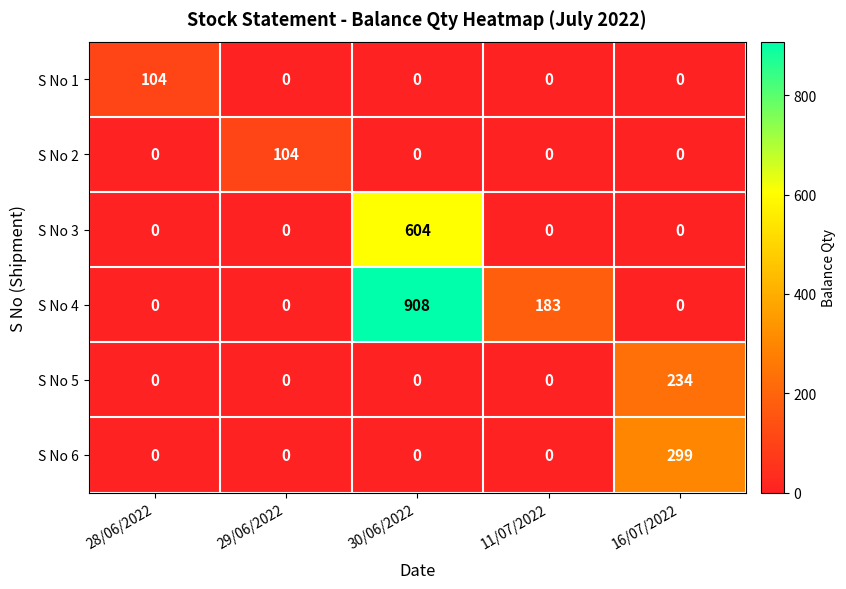

Is it true that S No 1 equals 104 at 28/06/2022?

True